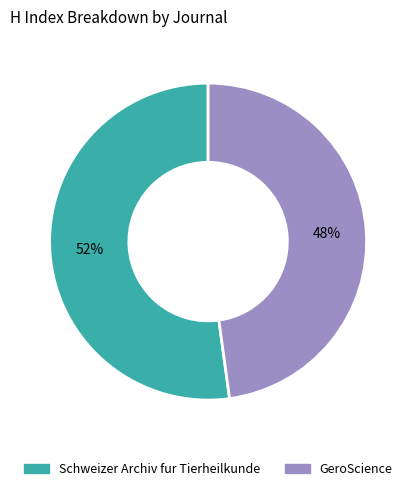

Is there any slice that represents more than half of the pie?

Yes